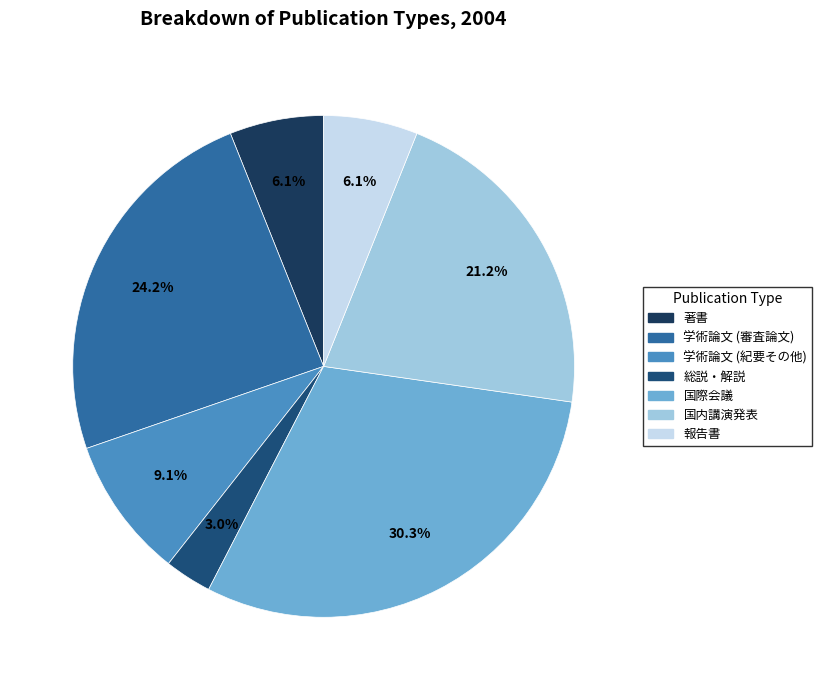

Is the sum of 報告書 and 国際会議 greater than half?

No